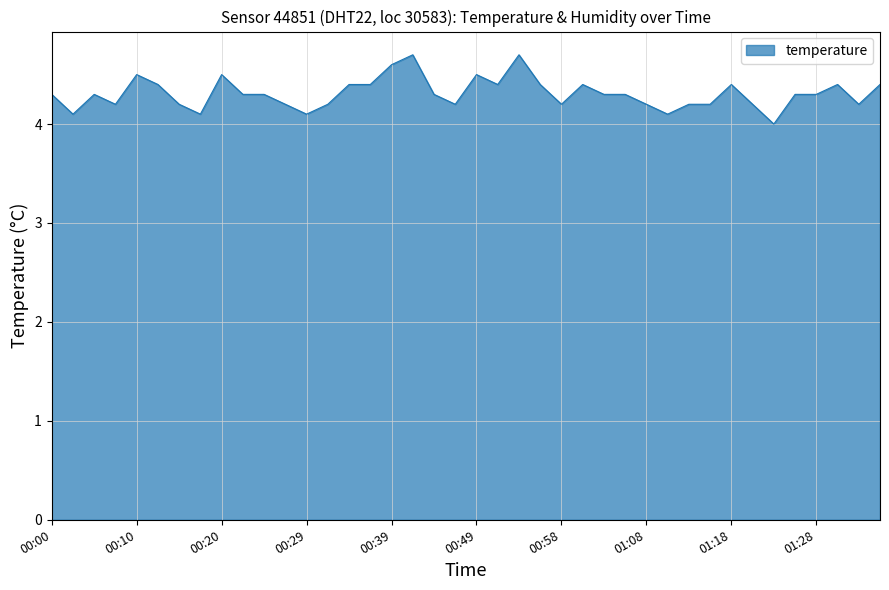

What is the difference between the maximum and minimum values?

0.7